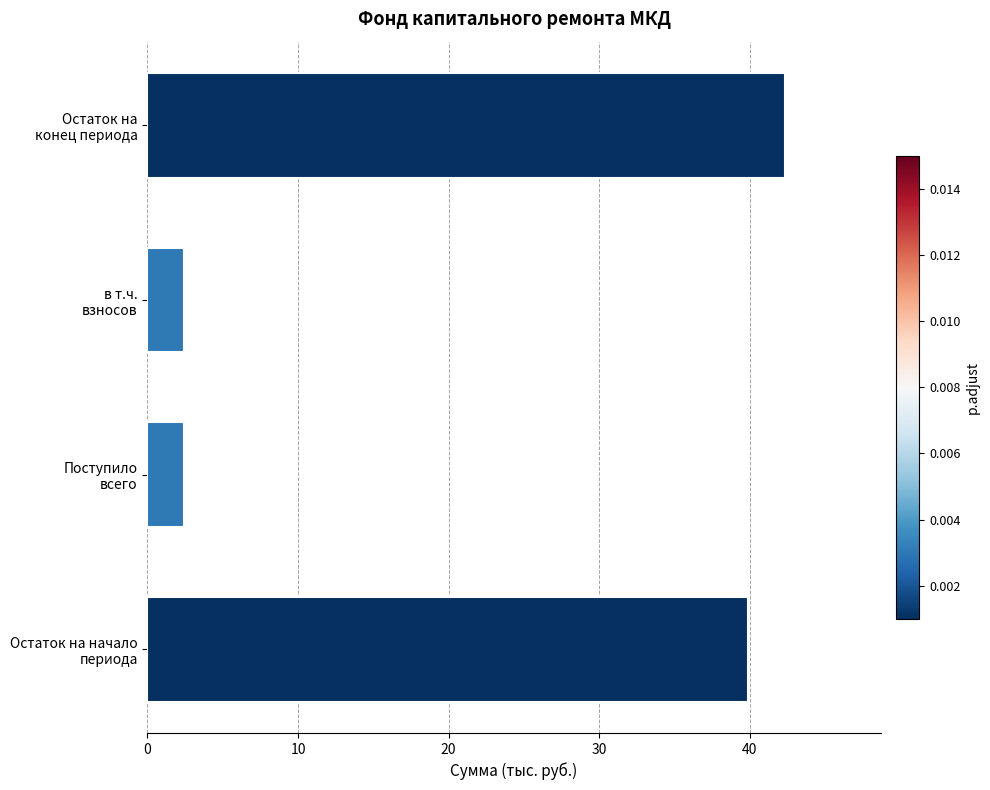

Are the bars grouped side by side (vs. stacked)?

No